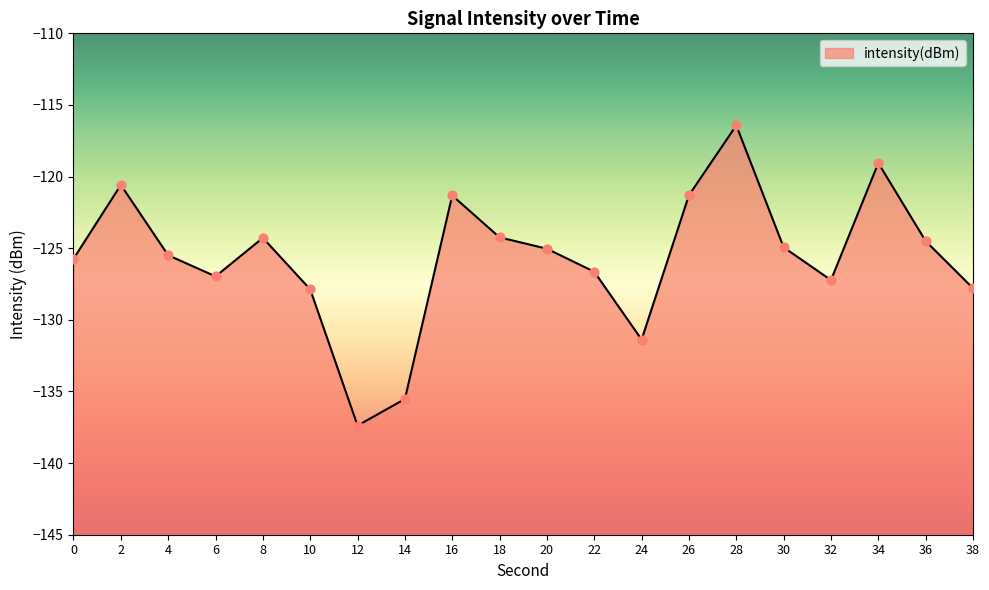

Which has a higher value, 36 or 2?

2